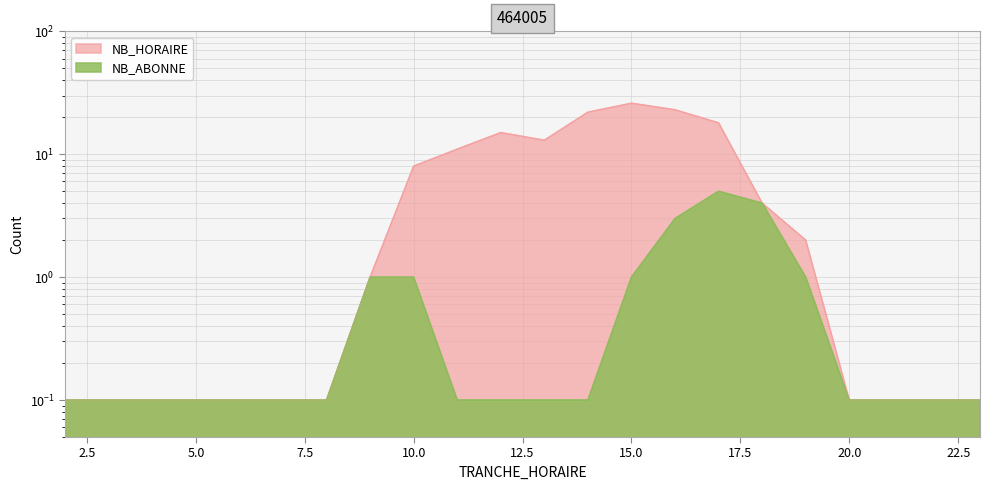

What is the maximum value shown in the chart?

26.0